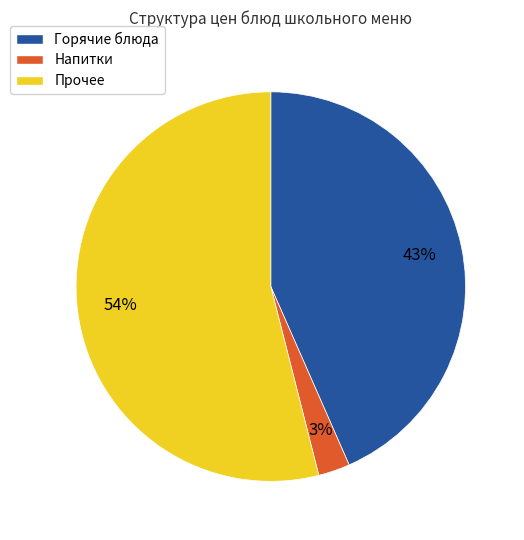

To the nearest percent, what is the combined percentage of Напитки and Прочее?

57%